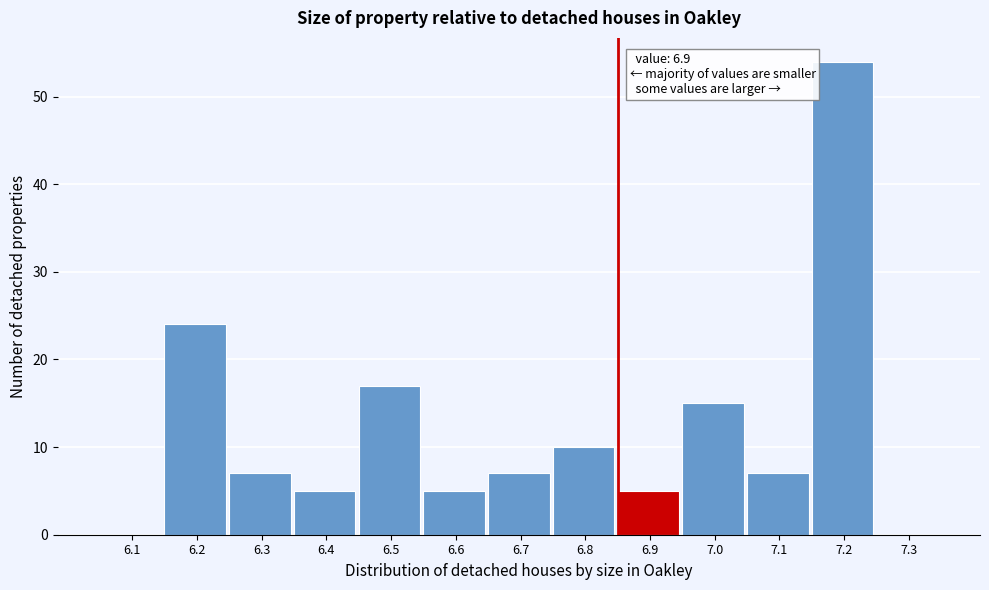

Reading left to right, what are all the values shown in this chart?

6.1=0	6.2=24	6.3=7	6.4=5	6.5=17	6.6=5	6.7=7	6.8=10	6.9=5	7.0=15	7.1=7	7.2=54	7.3=0